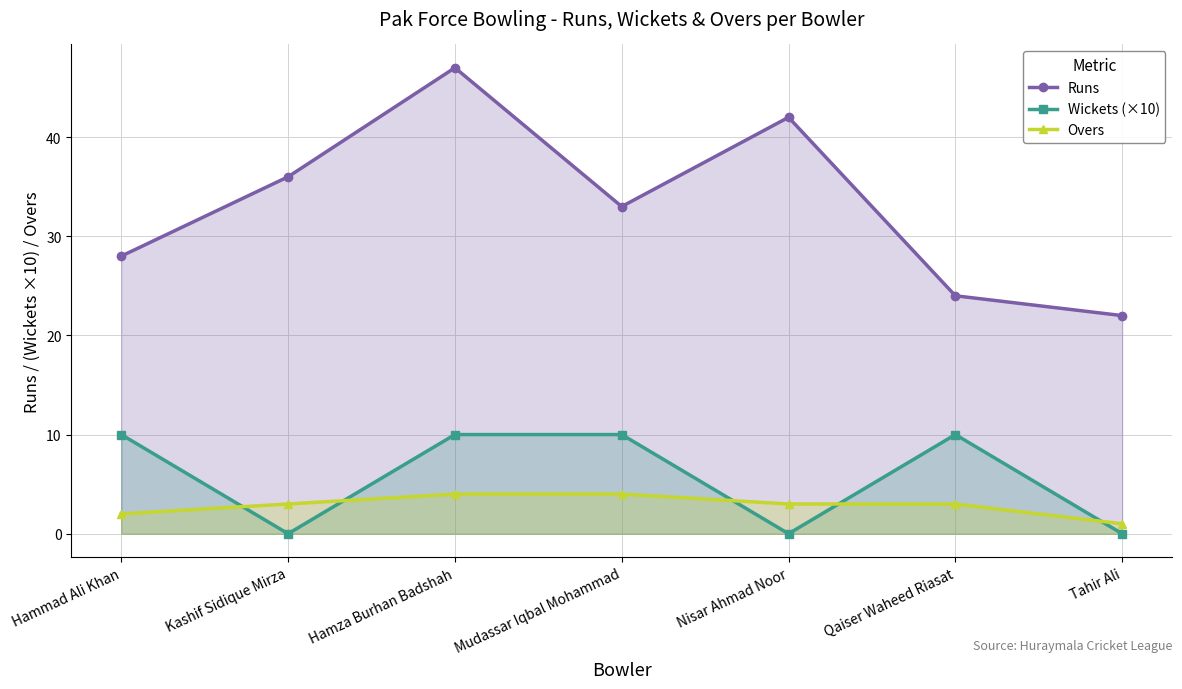

True or false: Wickets (×10) and Runs intersect in this chart.

False